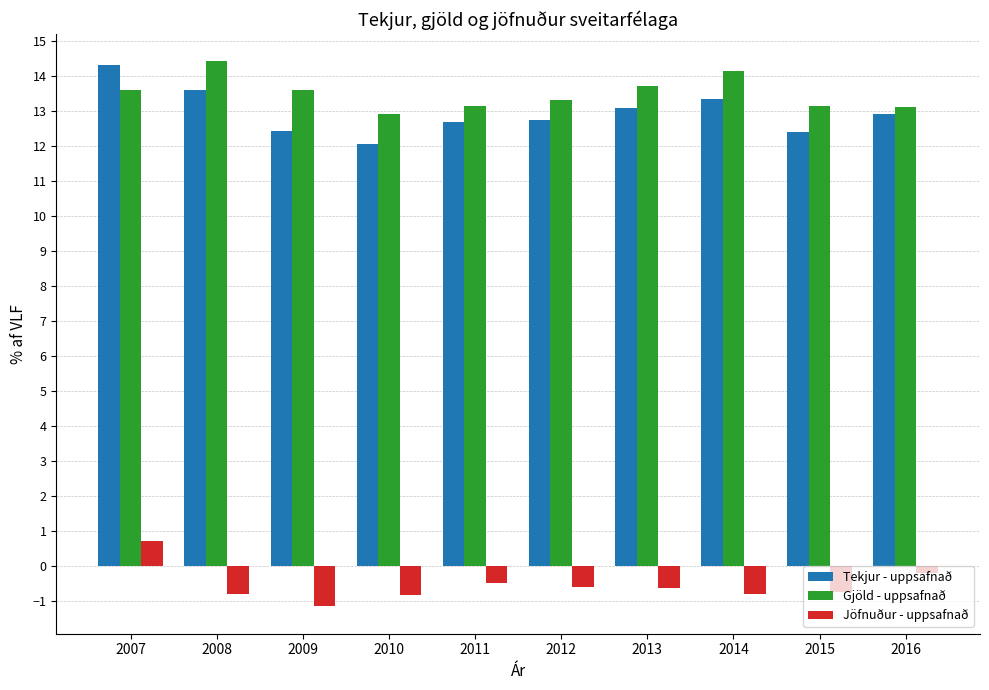

What is the difference between the maximum and minimum values in the Gjöld - uppsafnað series?

1.5